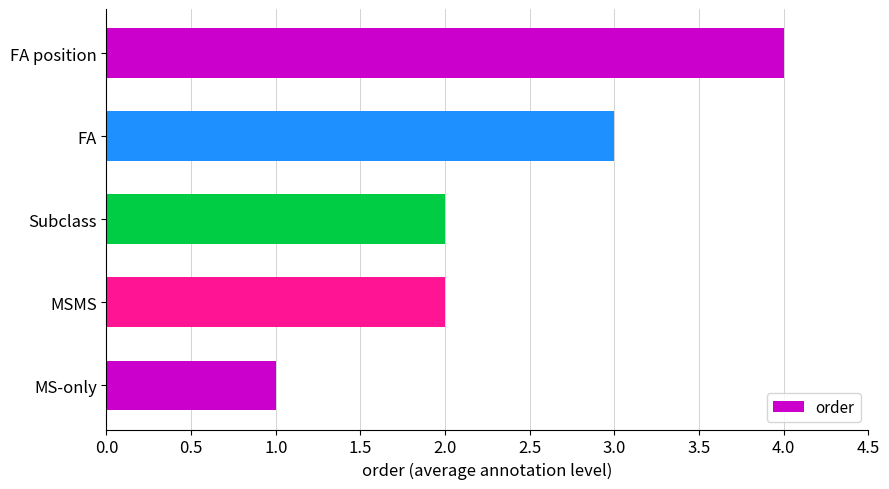

True or false: the data shows 4 at FA position.

True